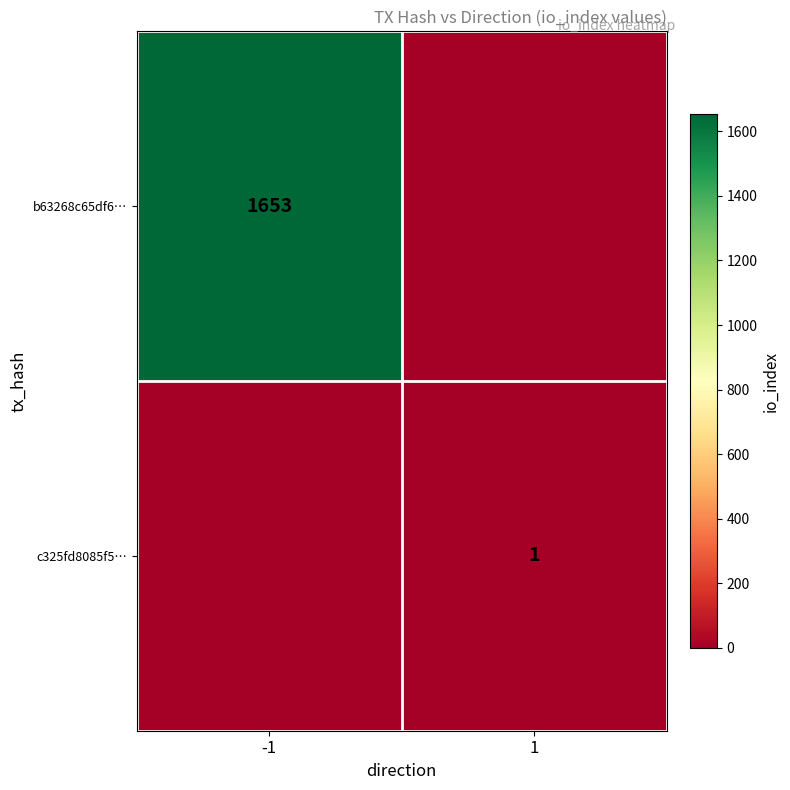

The value of c325fd8085f5… at 1 is 1. True or false?

True